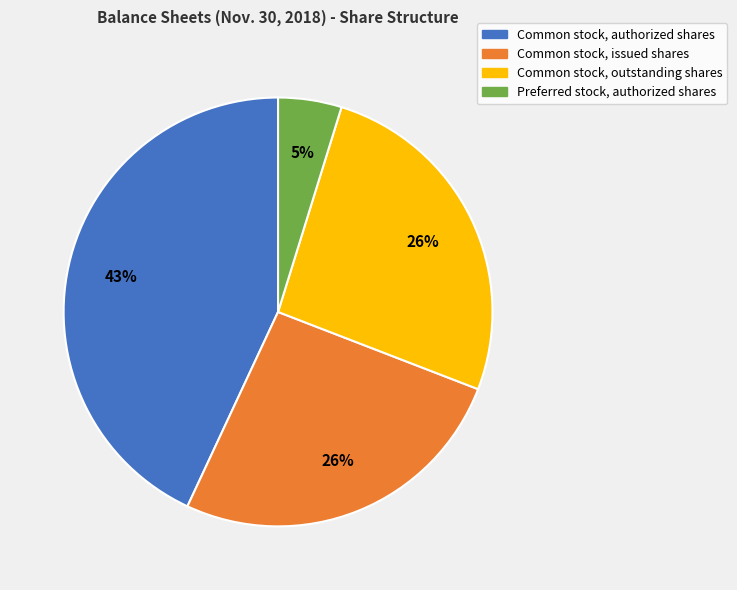

True or false: Common stock, issued shares accounts for 26% of the total.

True